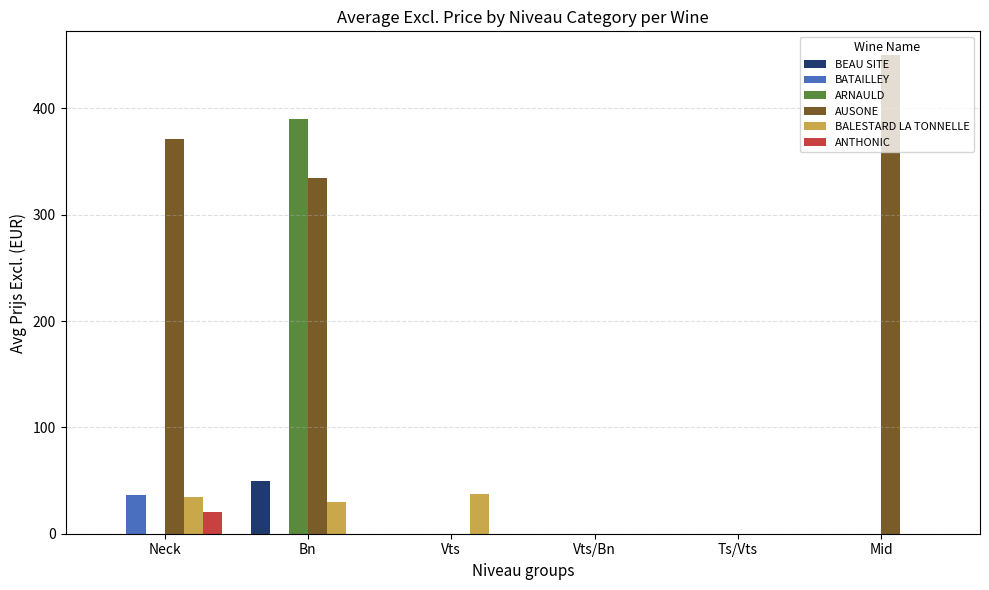

The AUSONE series shows 78.8 at Neck. True or false?

False